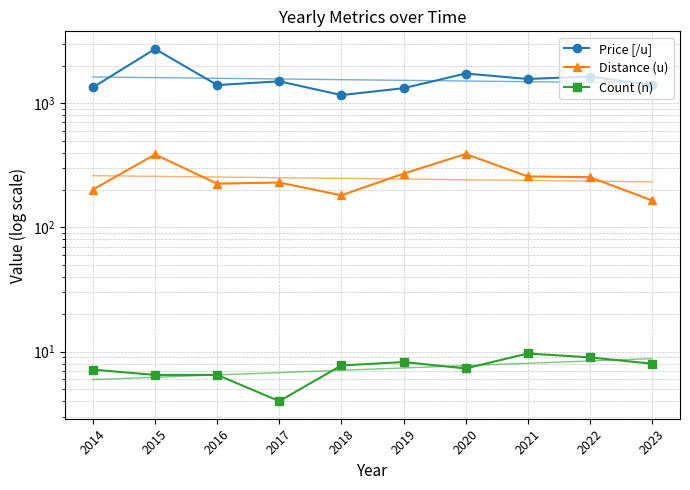

What is the value of the Count (n) point at the 10th from the left?

8.0